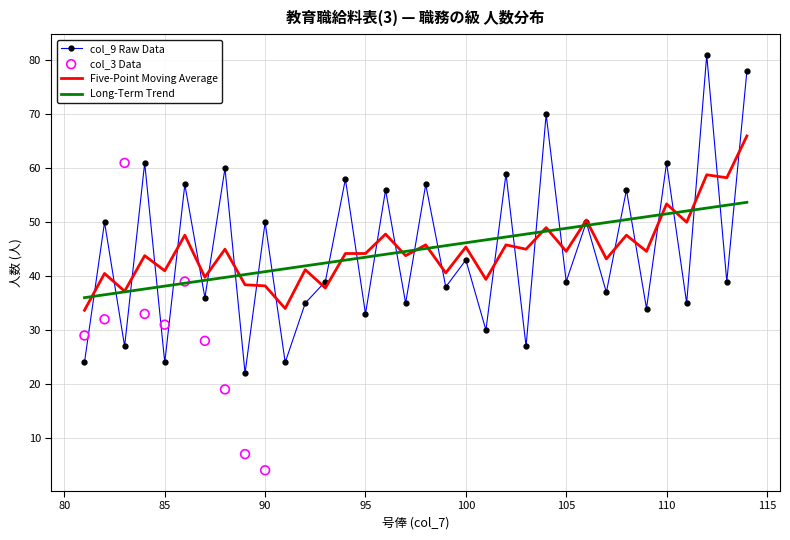

Is the value of col_9 Raw Data at 95 greater than the value of Five-Point Moving Average at 85?

No